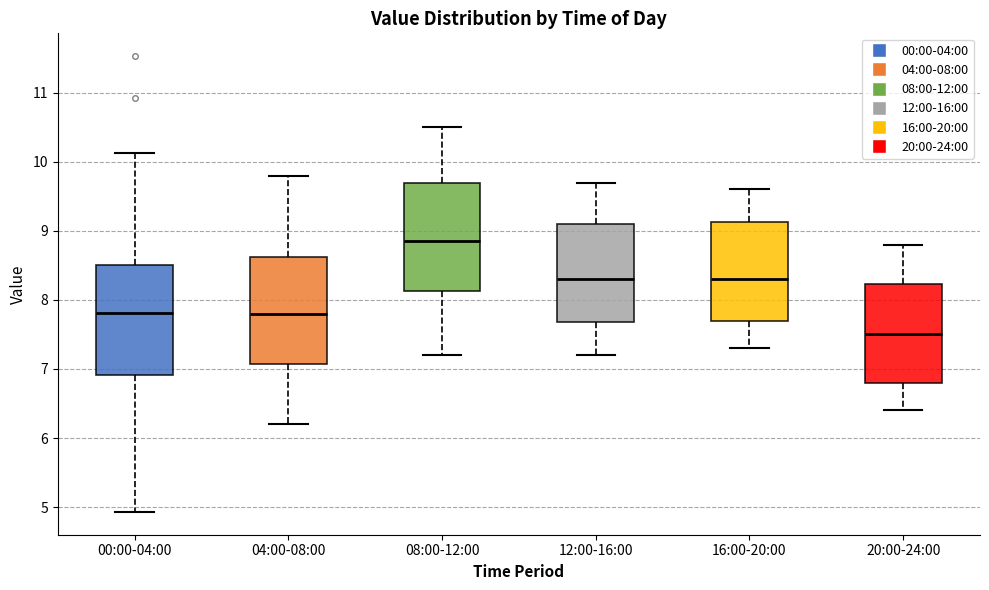

Which box's median line is the lowest?

20:00-24:00